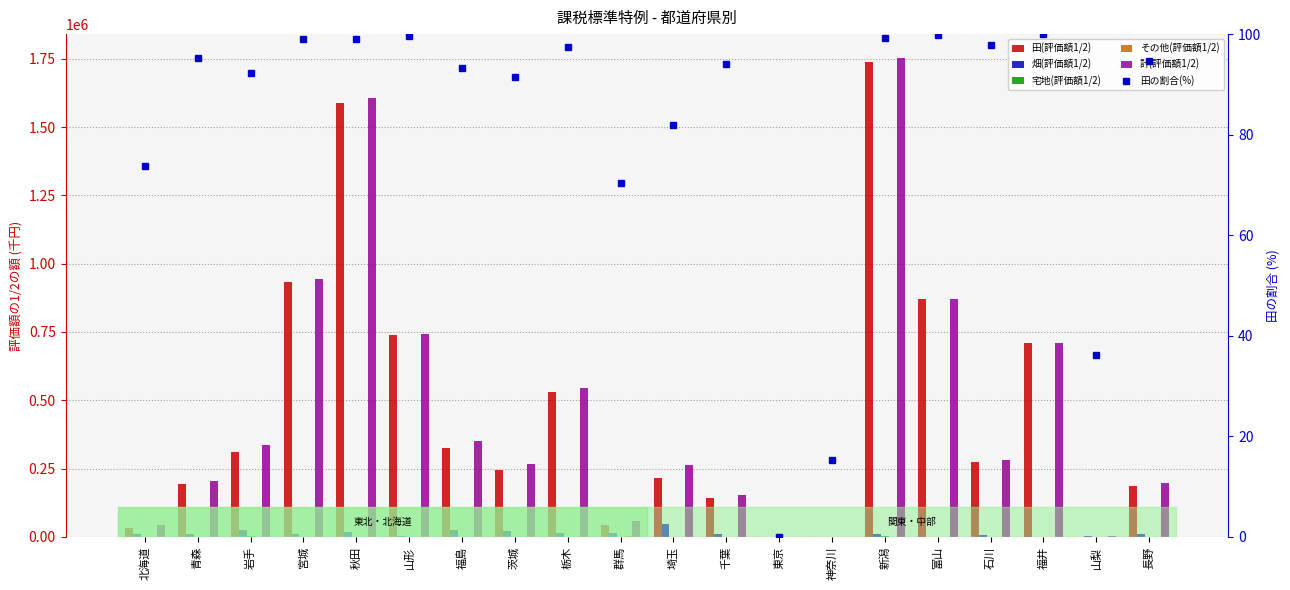

True or false: 畑(評価額1/2) has a value of 13849.7 at 長野.

False